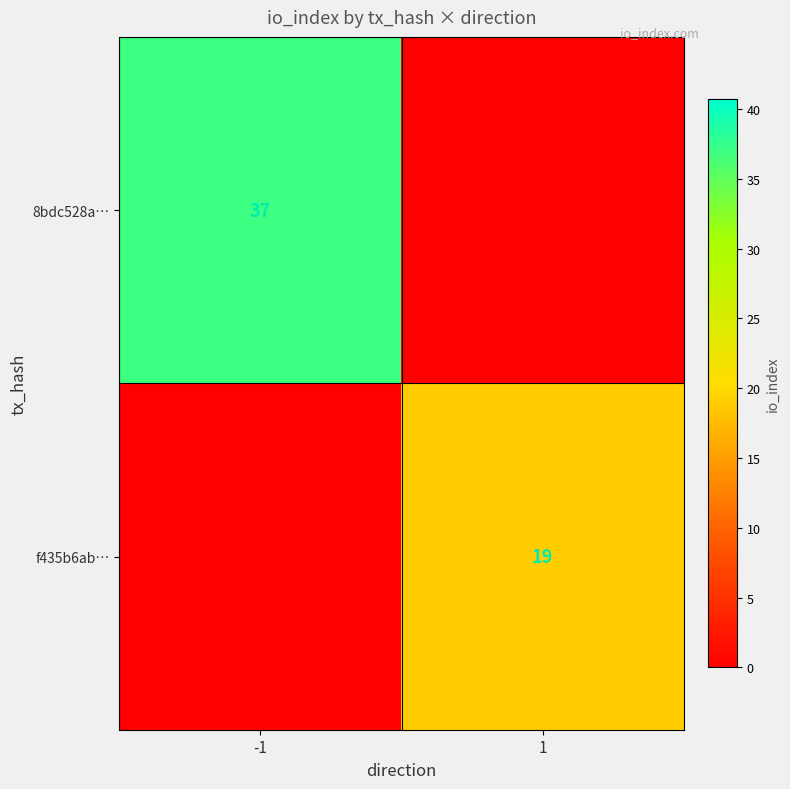

The f435b6ab… series shows 19 at 1. True or false?

True